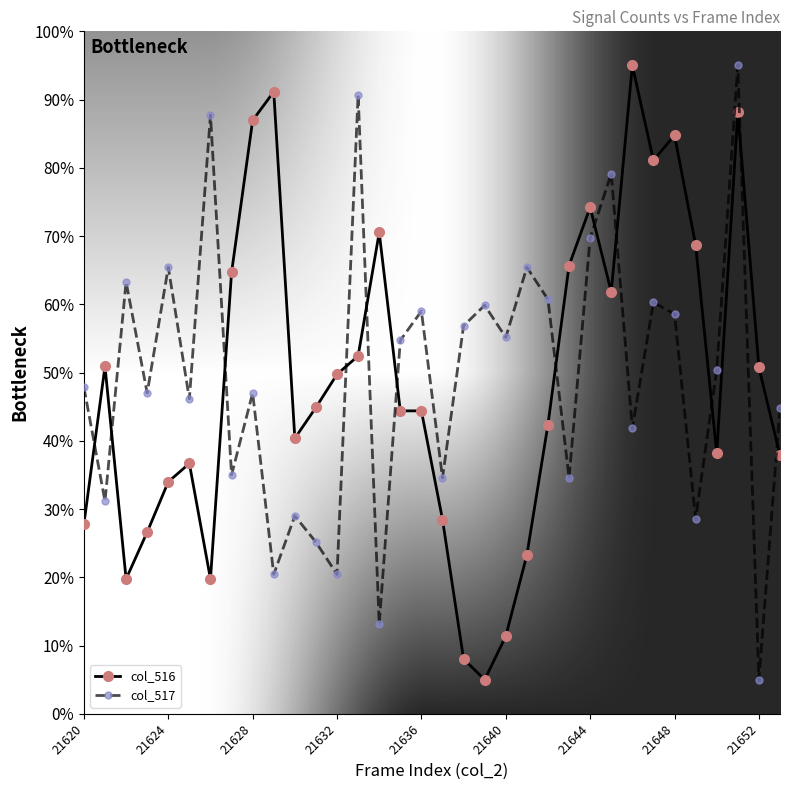

How many lines are shown in the chart?

2